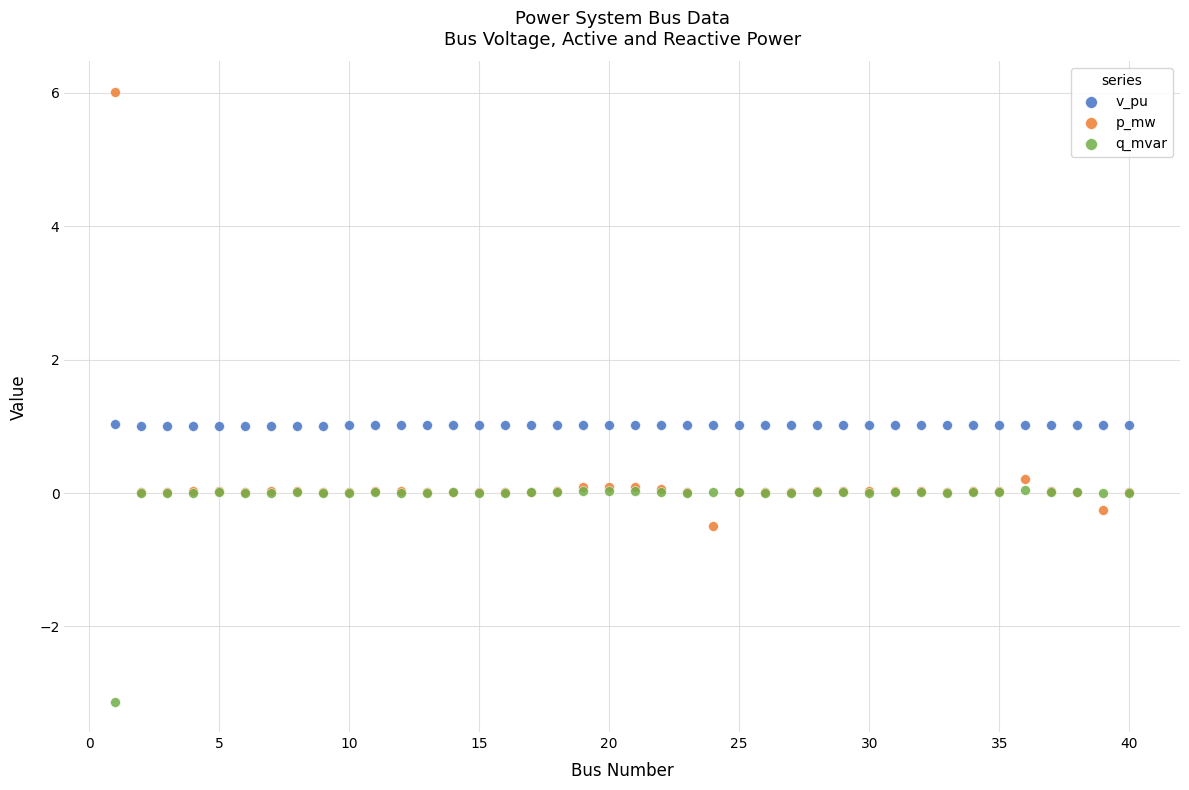

Which series contains the highest Y value?

p_mw